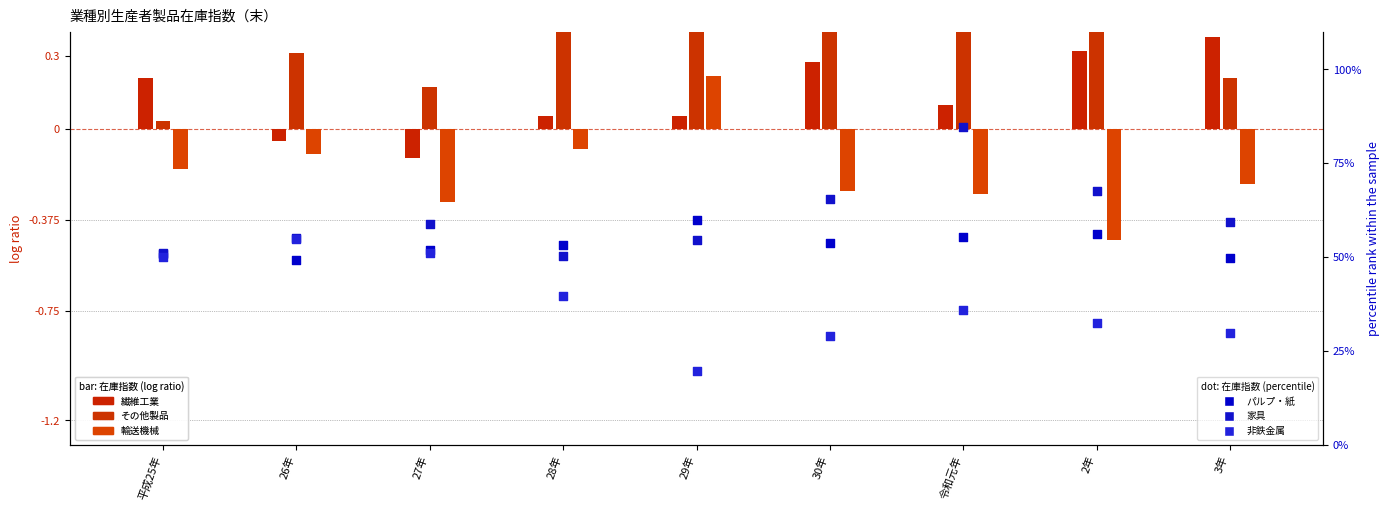

What is the total value across all series at 平成25年?

152.0